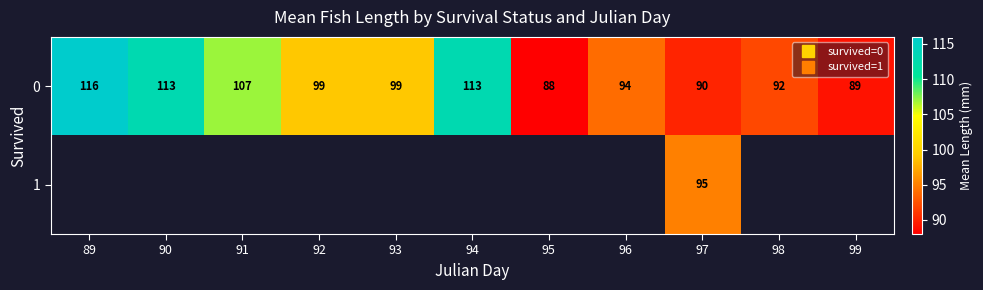

What is the sum of all 0 values?

1100.0